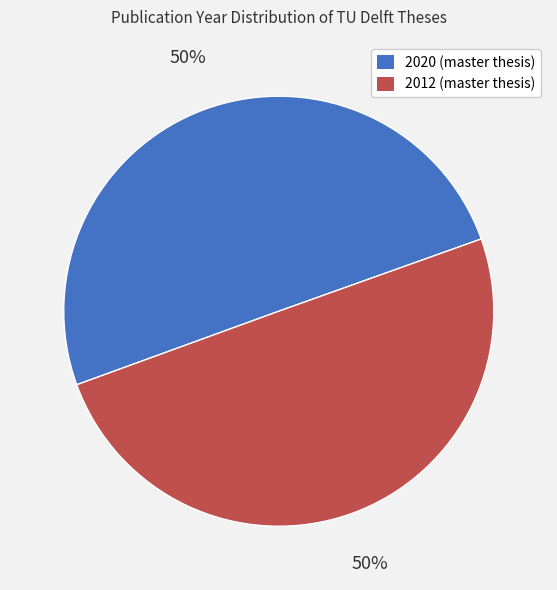

Is the sum of 2012 (master thesis) and 2020 (master thesis) greater than half?

Yes